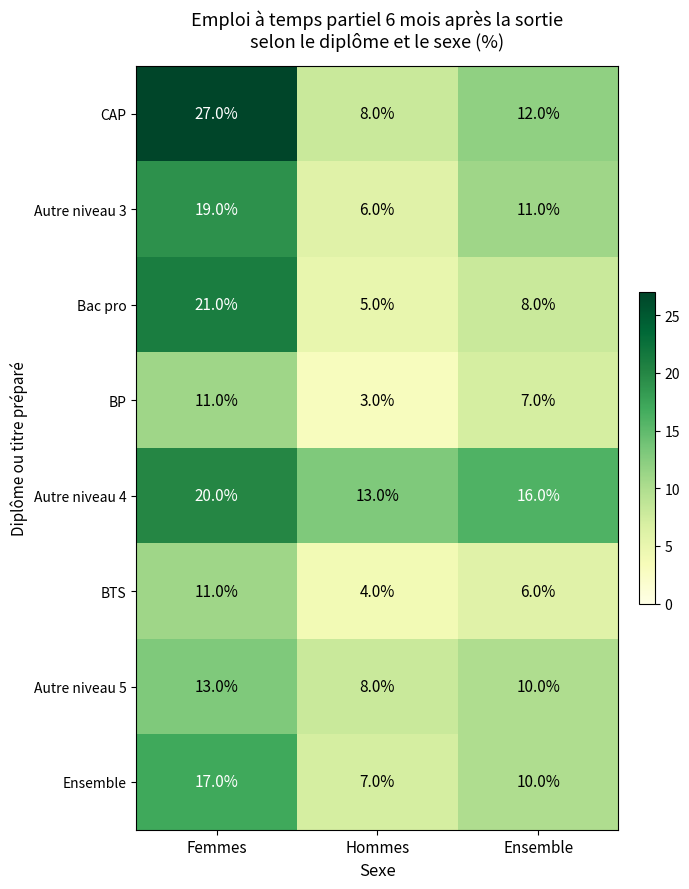

Which series has the largest range (max minus min)?

CAP